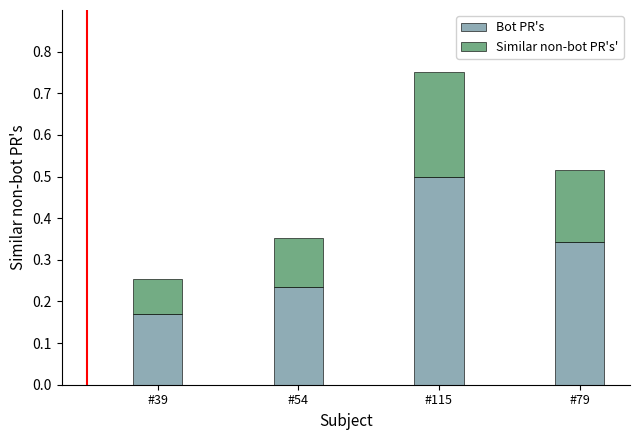

What is the total value across all series at #79?

0.5